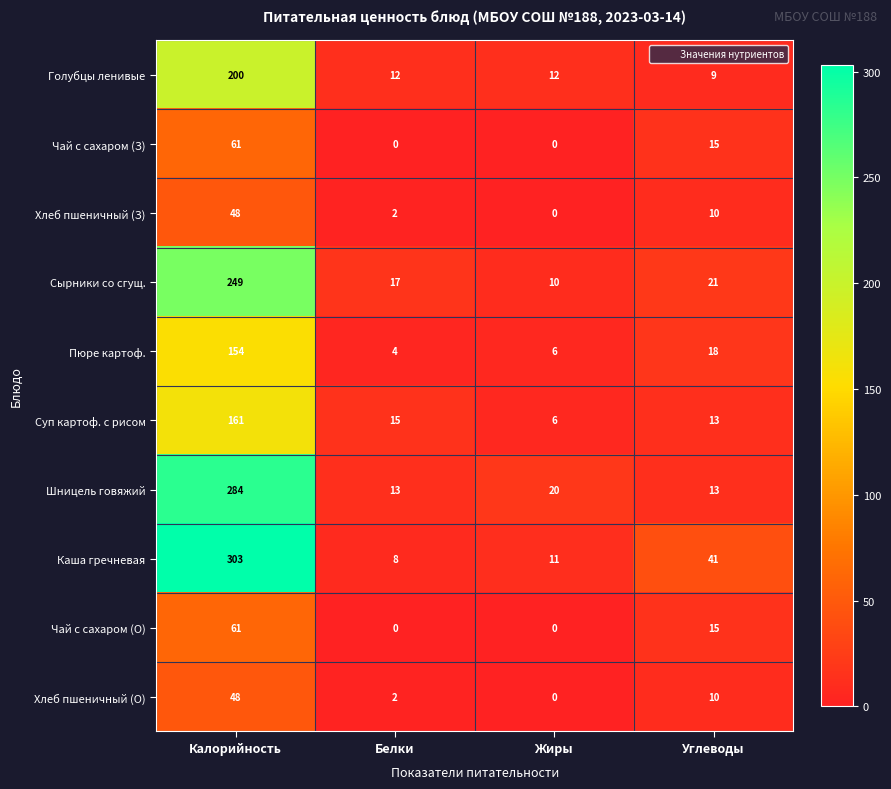

How many categories are shown in the chart?

4